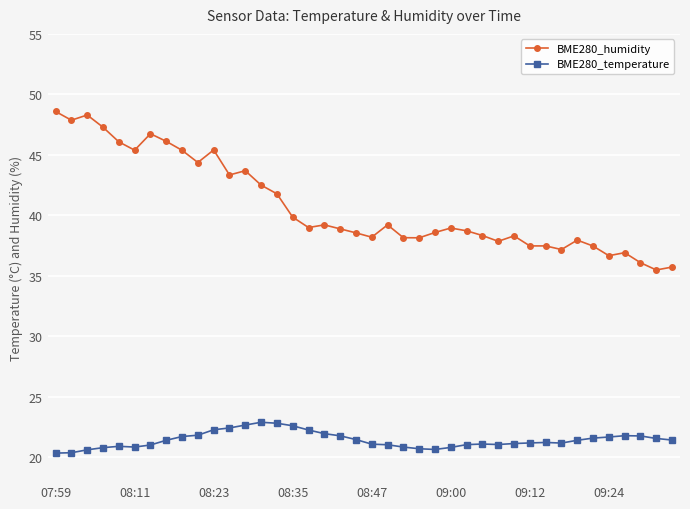

What is the smallest value displayed?

20.3